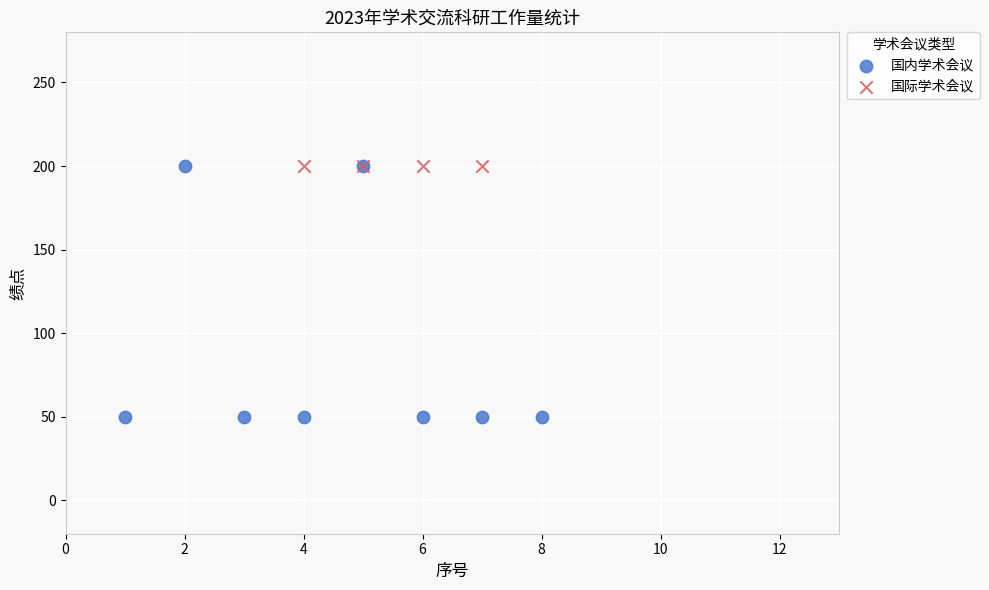

Which series reaches the minimum Y coordinate?

国内学术会议